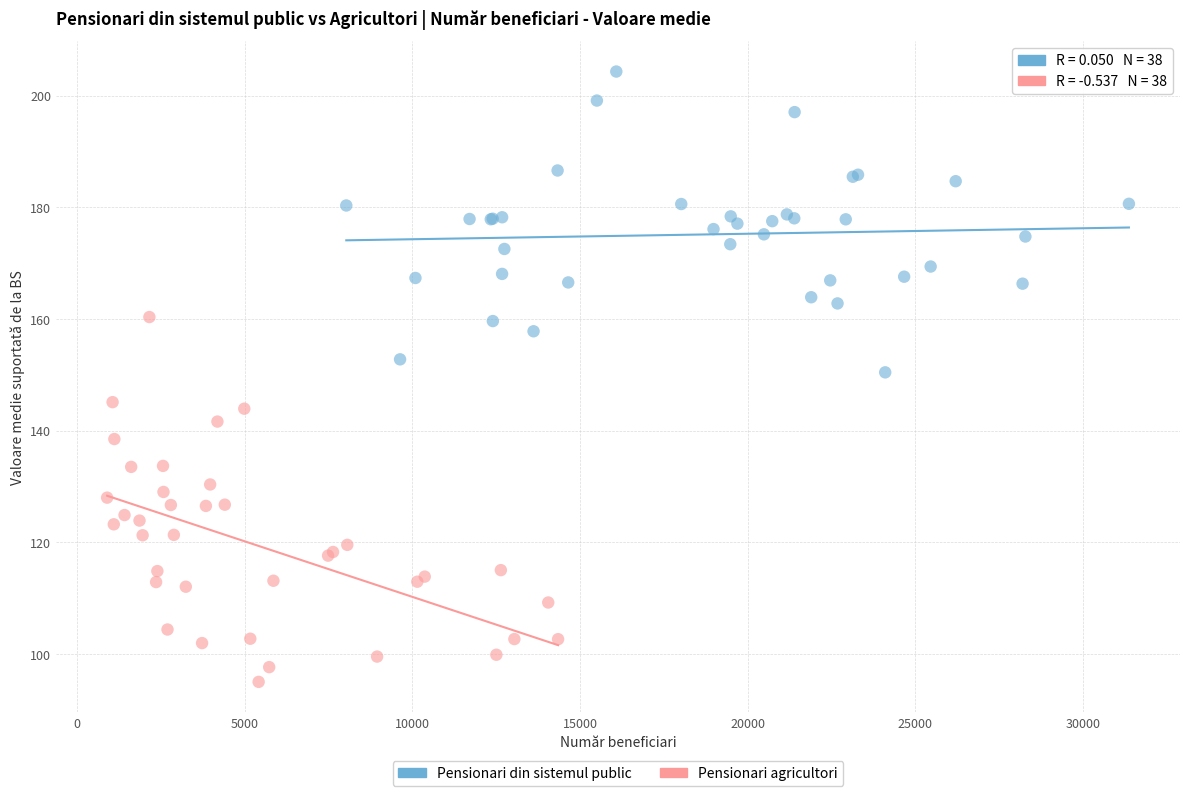

Which series has the largest Y range (max minus min)?

Pensionari agricultori